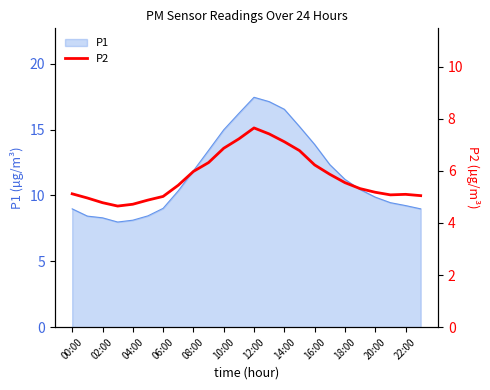

True or false: P1 has a value of 23.9 at 16:00.

False